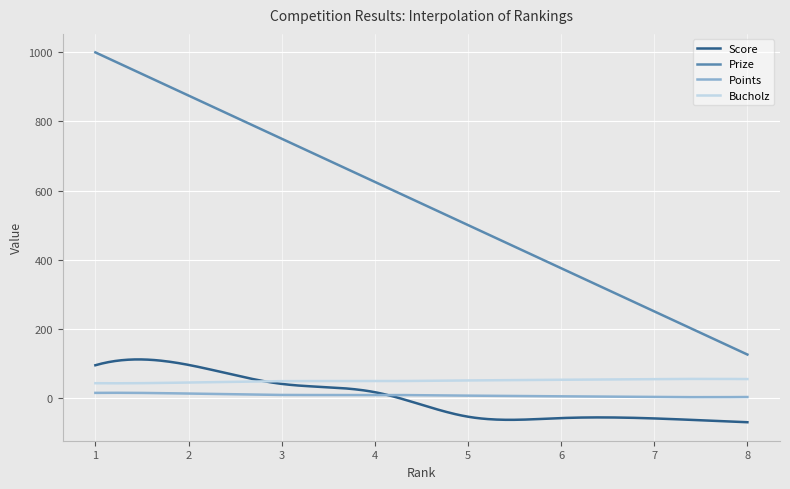

True or false: Points and Prize intersect in this chart.

False